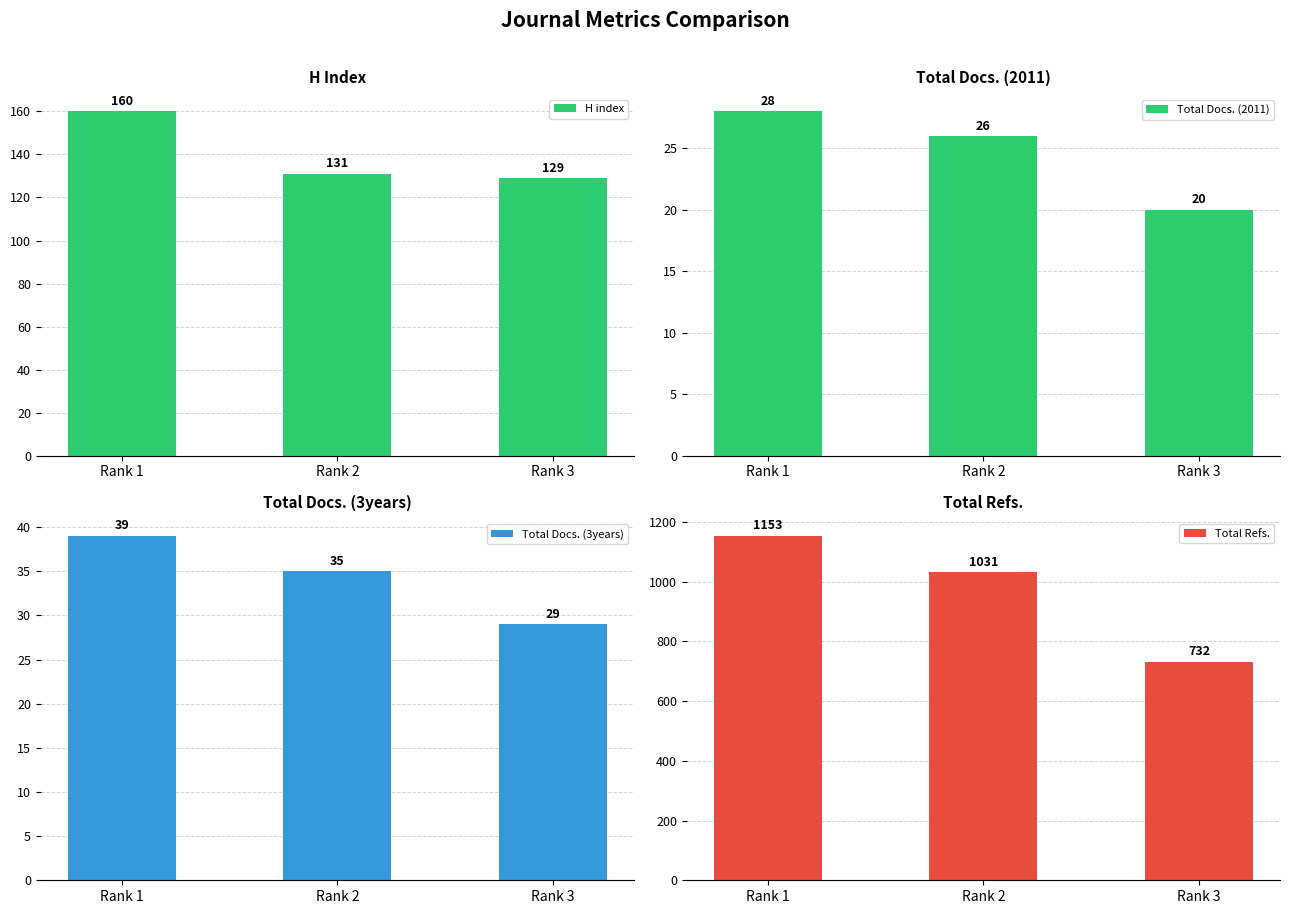

How many distinct data groups are displayed?

4